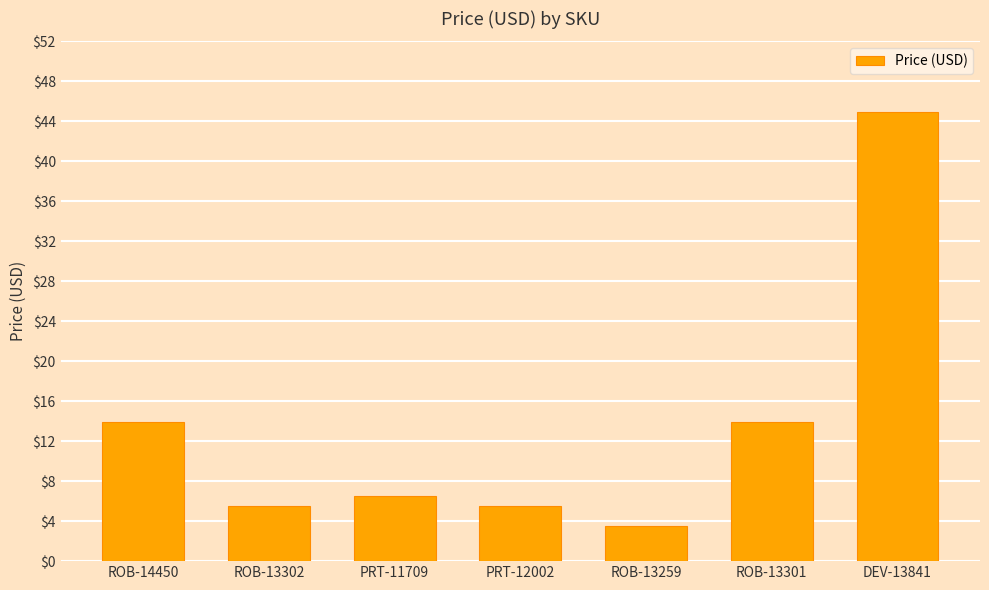

How many bars are there in total?

7